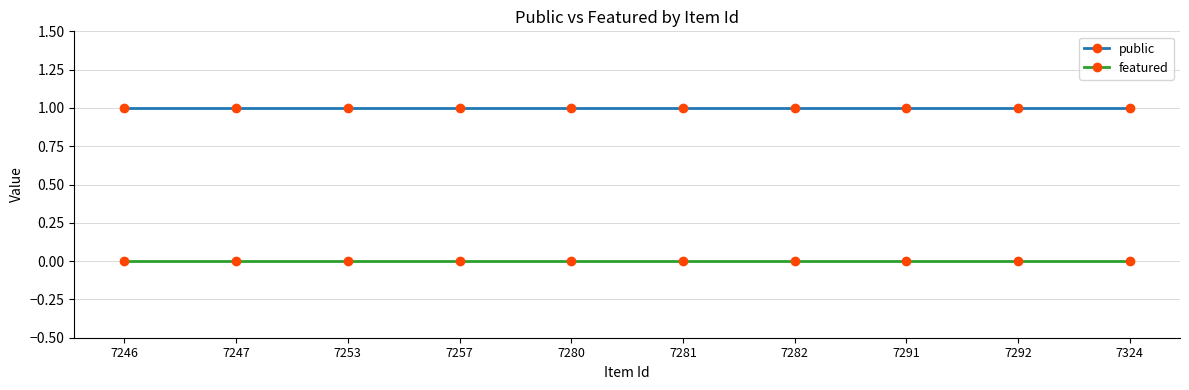

What is the total value across all series at 7247?

1